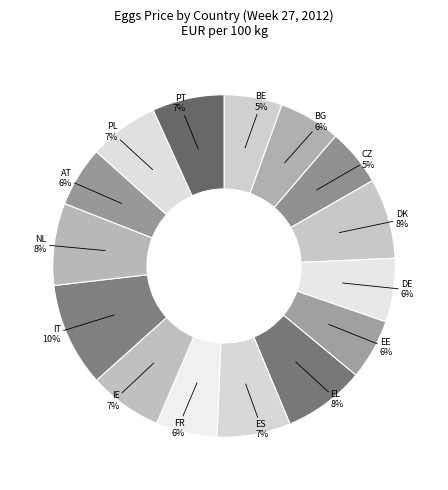

Combined, do AT and IT account for over 50%?

No